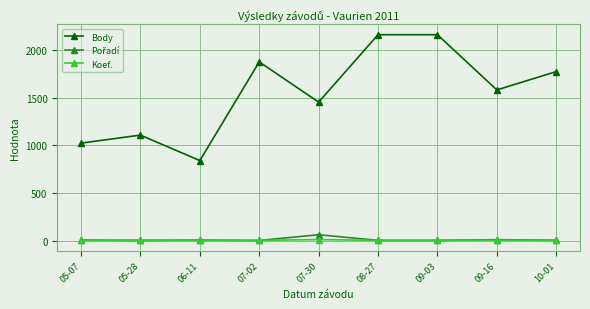

What is the highest value of the Body series?

2161